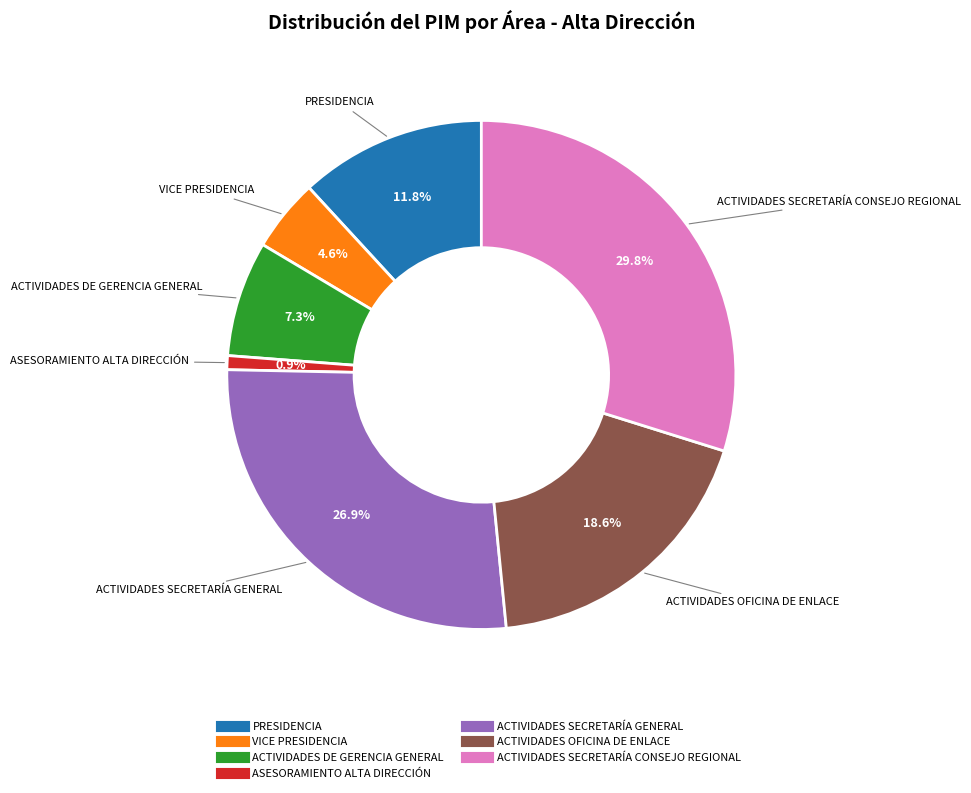

Does any single category account for the majority?

No